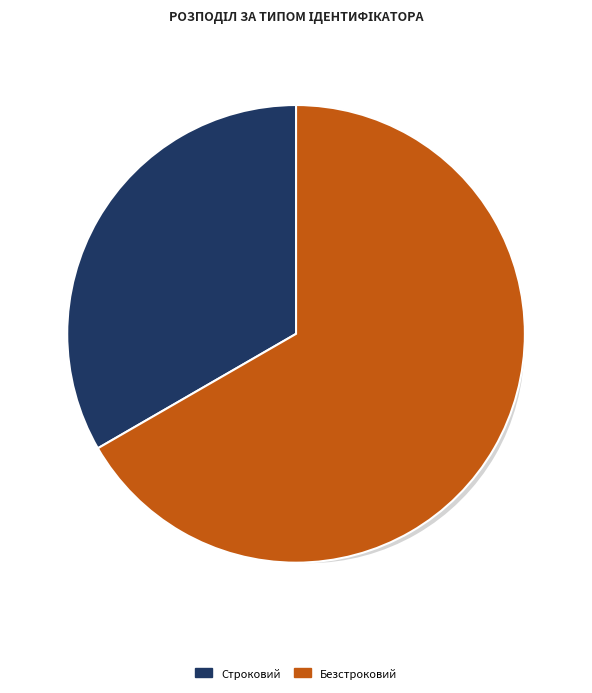

To the nearest percent, what portion does Строковий represent?

33%